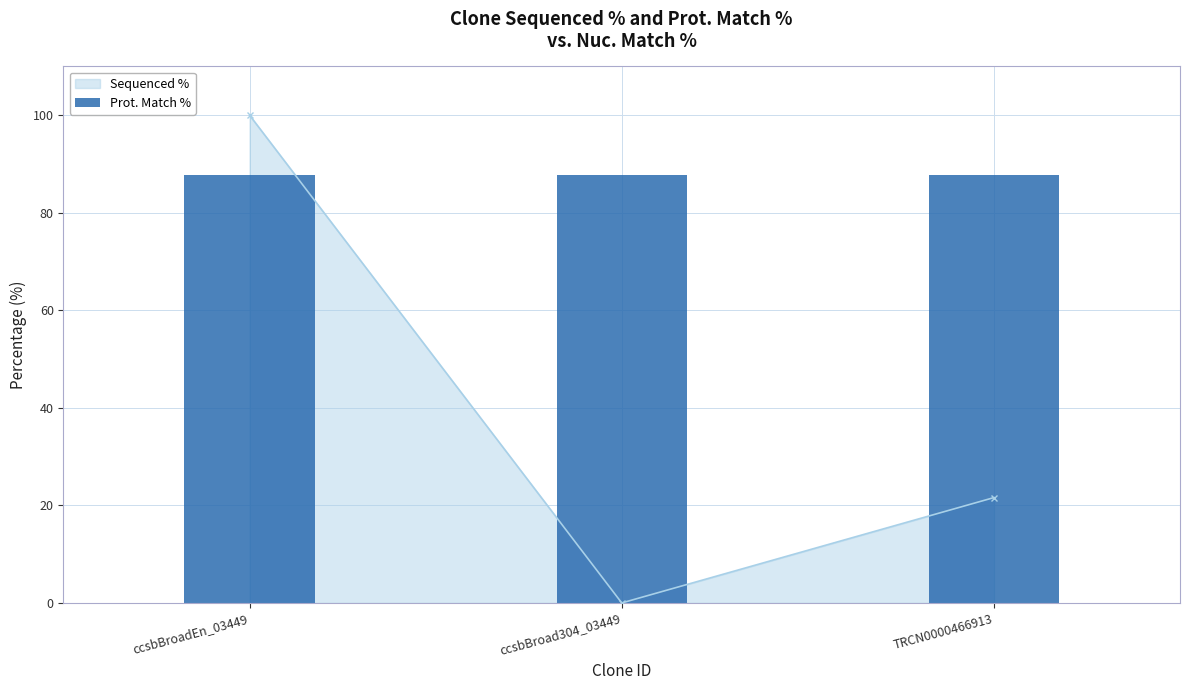

Between ccsbBroad304_03449 and ccsbBroadEn_03449, which is larger?

ccsbBroadEn_03449